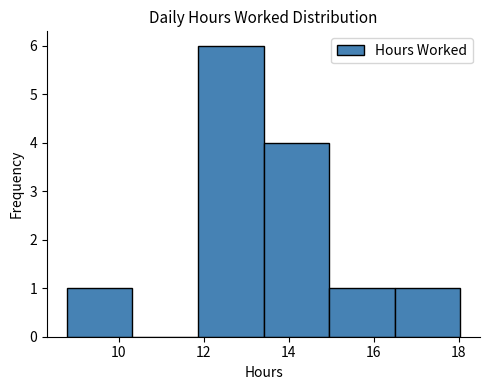

Over which range of the x-axis is the bar tallest?

11.8 to 13.4